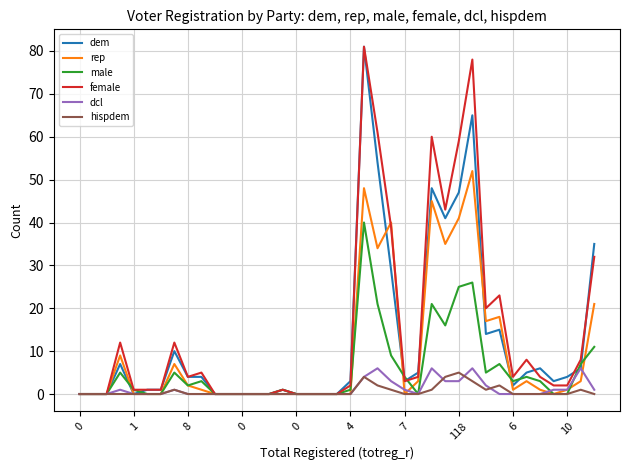

How many lines are shown in the chart?

6